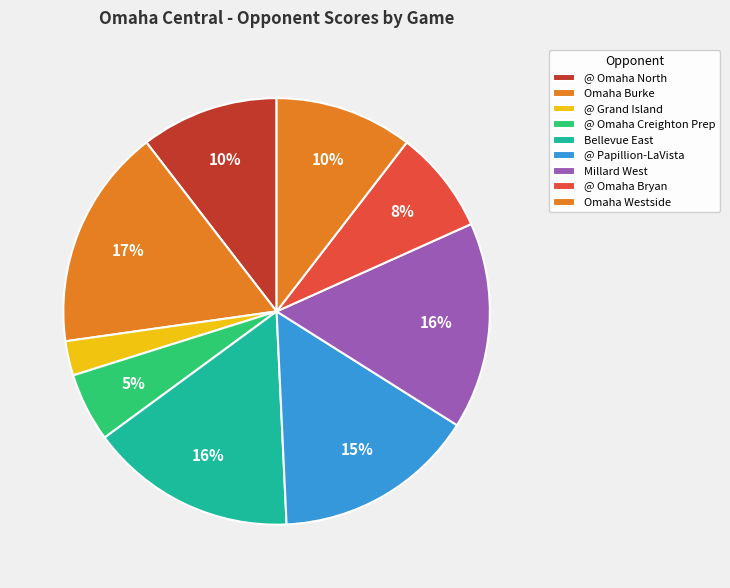

Rank the categories by value from highest to lowest.

Omaha Burke, Bellevue East, Millard West, @ Papillion-LaVista, @ Omaha North, Omaha Westside, @ Omaha Bryan, @ Omaha Creighton Prep, @ Grand Island